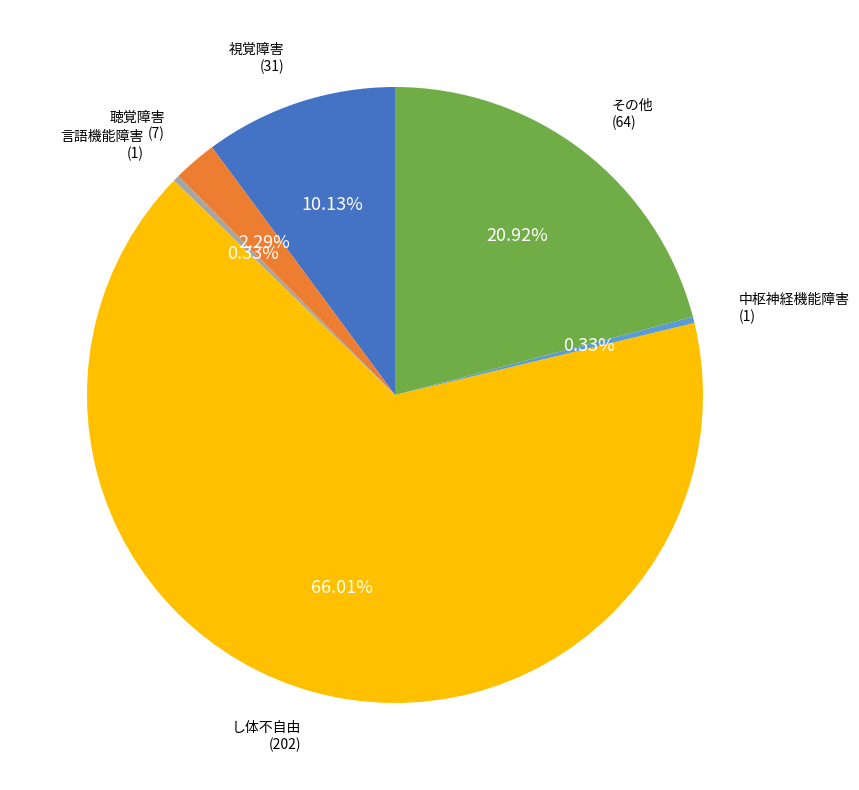

Which slice is the largest?

し体不自由